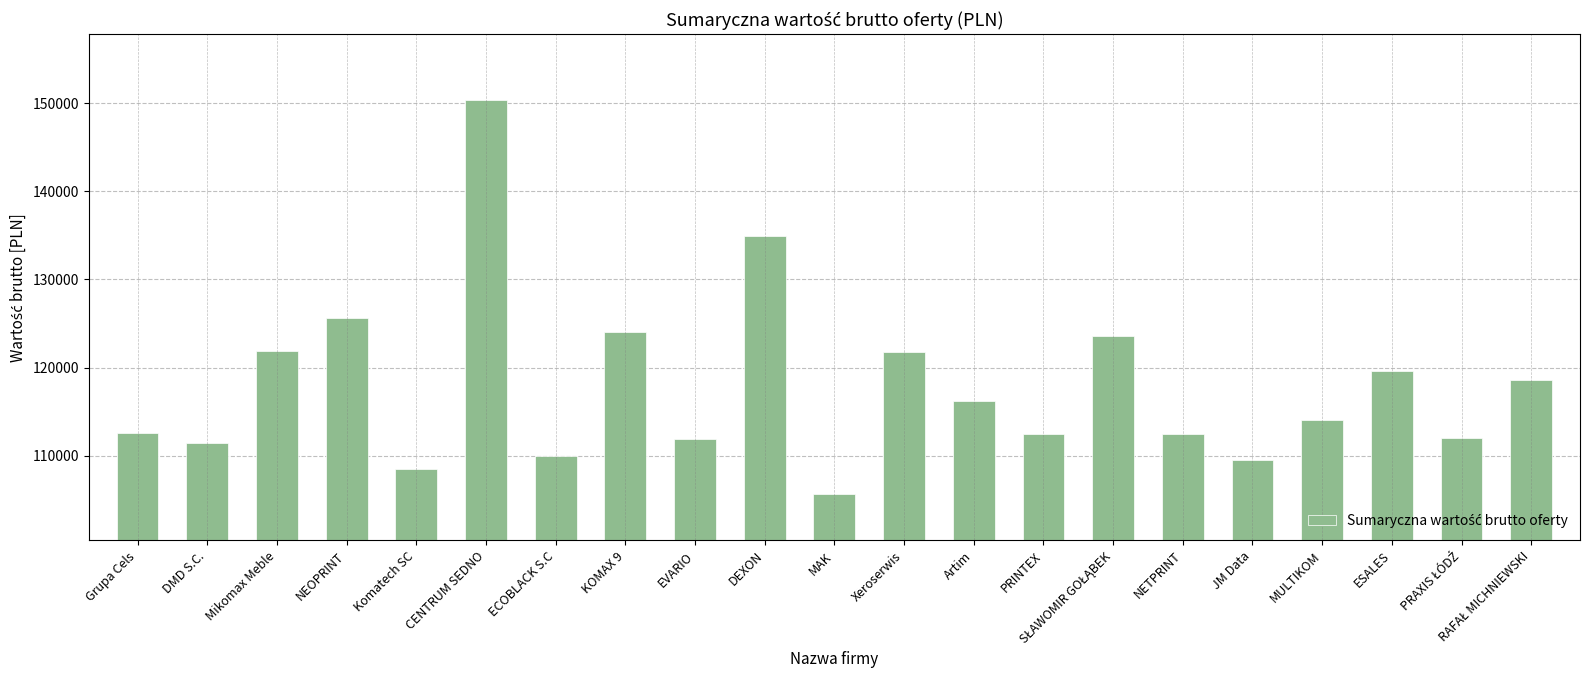

What is the difference between the maximum and second lowest values?

41827.4